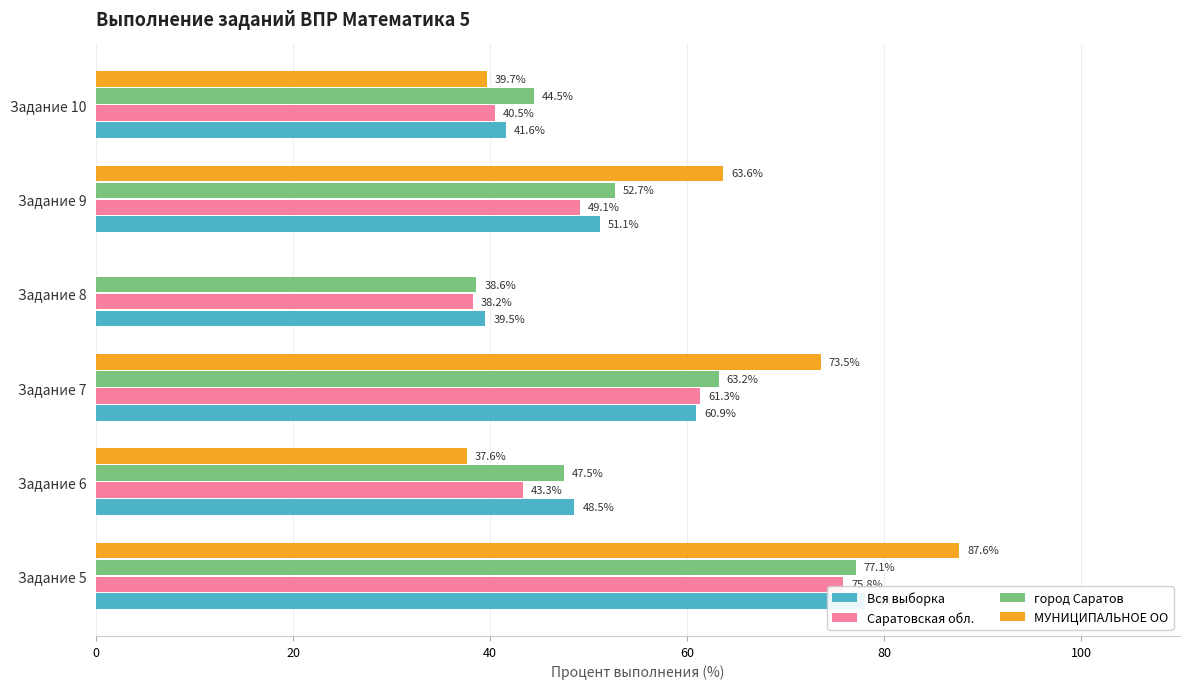

Reading left to right, list all the values displayed in this chart.

Вся выборка: 78.0	48.5	60.9	39.5	51.1	41.6
Саратовская обл.: 75.8	43.3	61.3	38.2	49.1	40.5
город Саратов: 77.1	47.5	63.2	38.6	52.7	44.5
МУНИЦИПАЛЬНОЕ ОО: 87.6	37.6	73.5	0.0	63.6	39.7